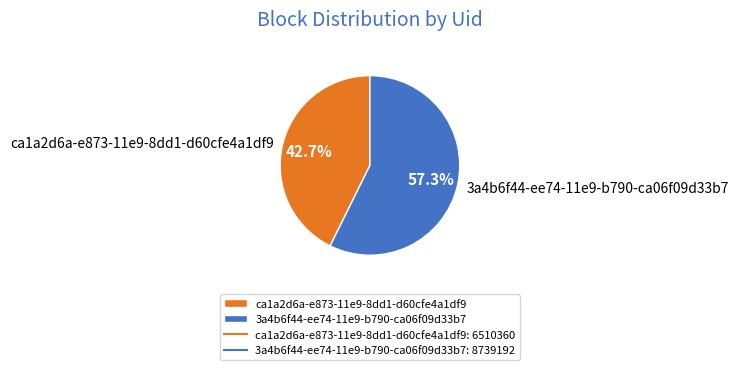

Which category has the biggest portion of the pie?

3a4b6f44-ee74-11e9-b790-ca06f09d33b7